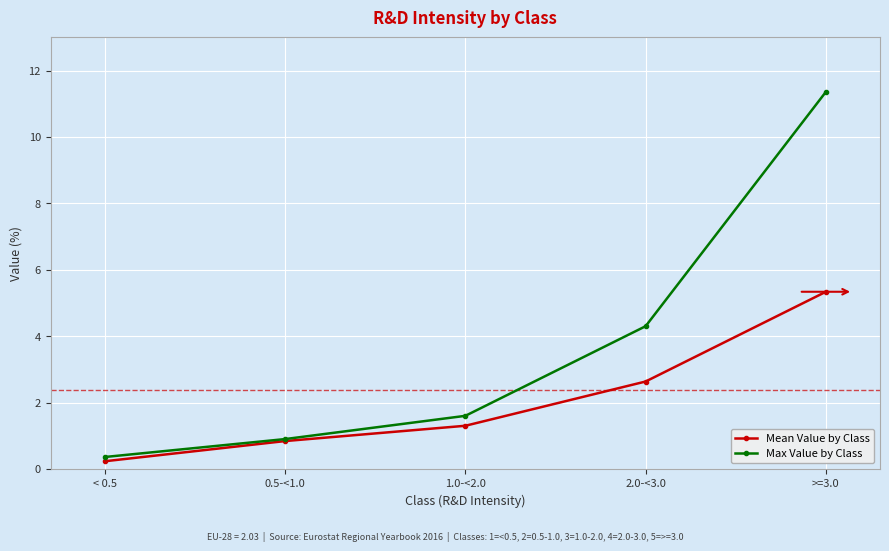

Which series has the widest spread of values?

Max Value by Class